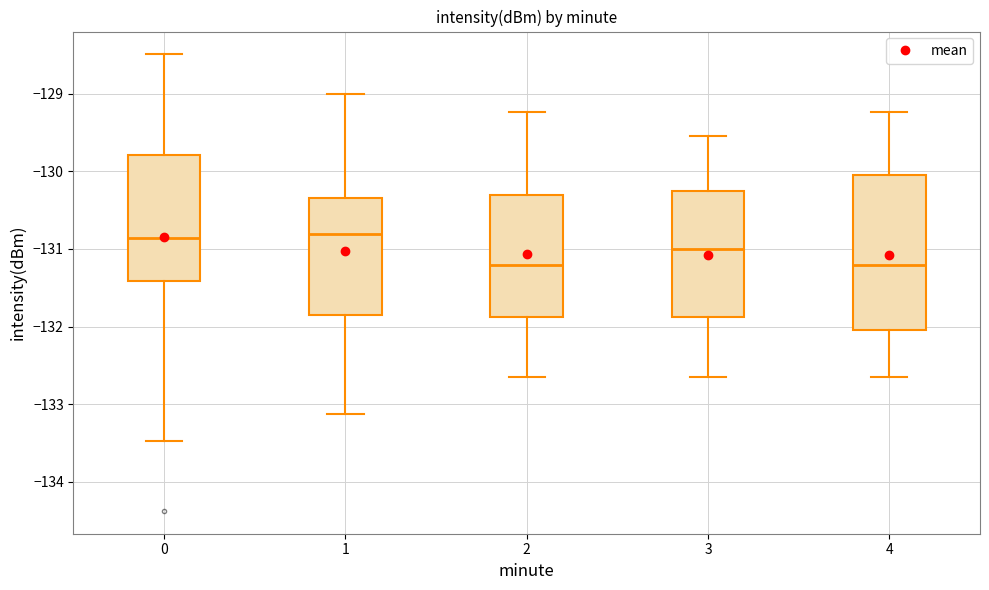

Reading left to right, transcribe this box plot: for each box, give where its median line is, the range the box spans, and where its two whiskers end, as read against the y-axis. The values are not printed on the chart, so give them approximately, as read against the axis.

0: median -130.9, box -131.4 to -129.8, whiskers -133.5 to -128.5
1: median -130.8, box -131.8 to -130.3, whiskers -133.1 to -129.0
2: median -131.2, box -131.9 to -130.3, whiskers -132.7 to -129.2
3: median -131.0, box -131.9 to -130.3, whiskers -132.7 to -129.5
4: median -131.2, box -132.0 to -130.0, whiskers -132.7 to -129.2